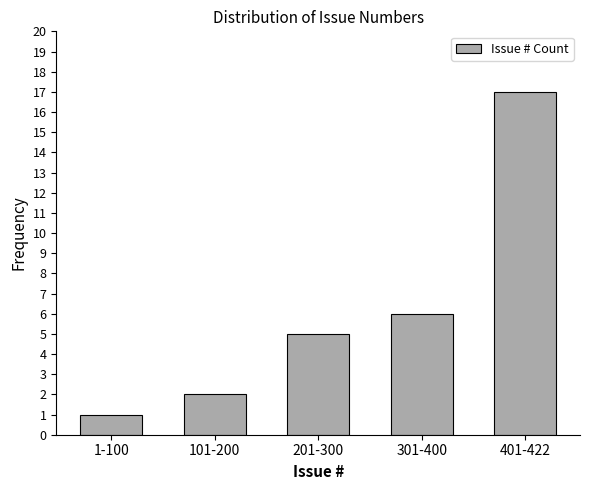

Reading left to right, what are all the values shown in this chart?

1-100=1	101-200=2	201-300=5	301-400=6	401-422=17